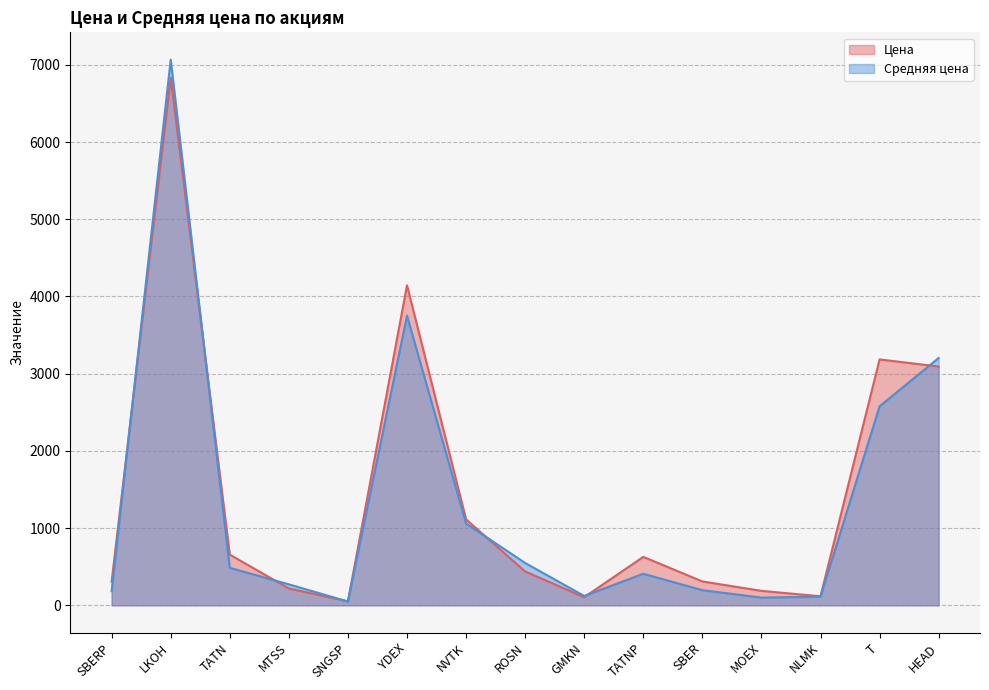

Which series has the largest range (max minus min)?

Средняя цена